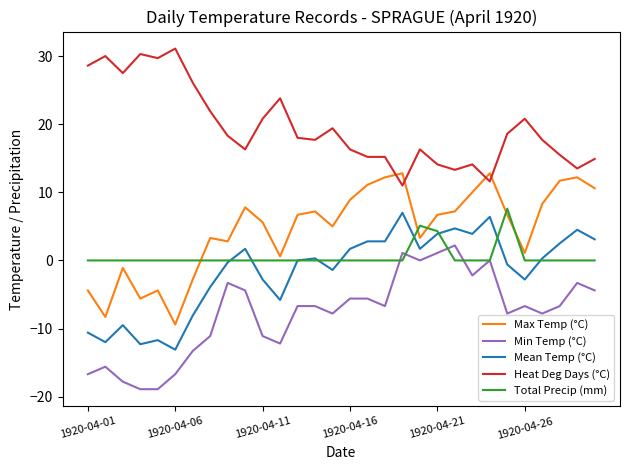

What is the lowest value of the Mean Temp (°C) series?

-13.1